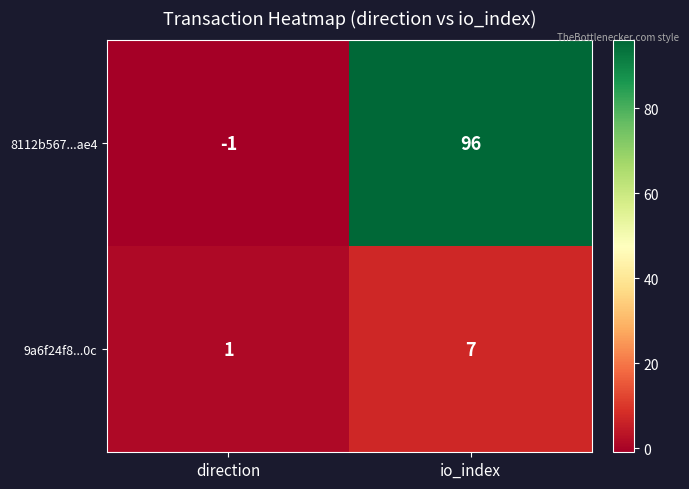

At which label is 9a6f24f8...0c closest to 4?

direction